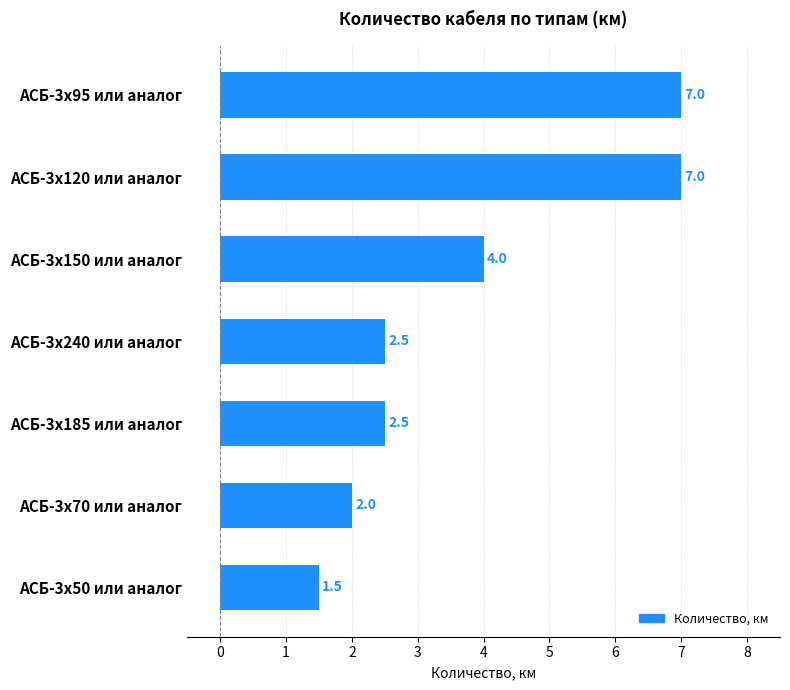

What is the label of the 5th bar from the top?

АСБ-3x185 или аналог